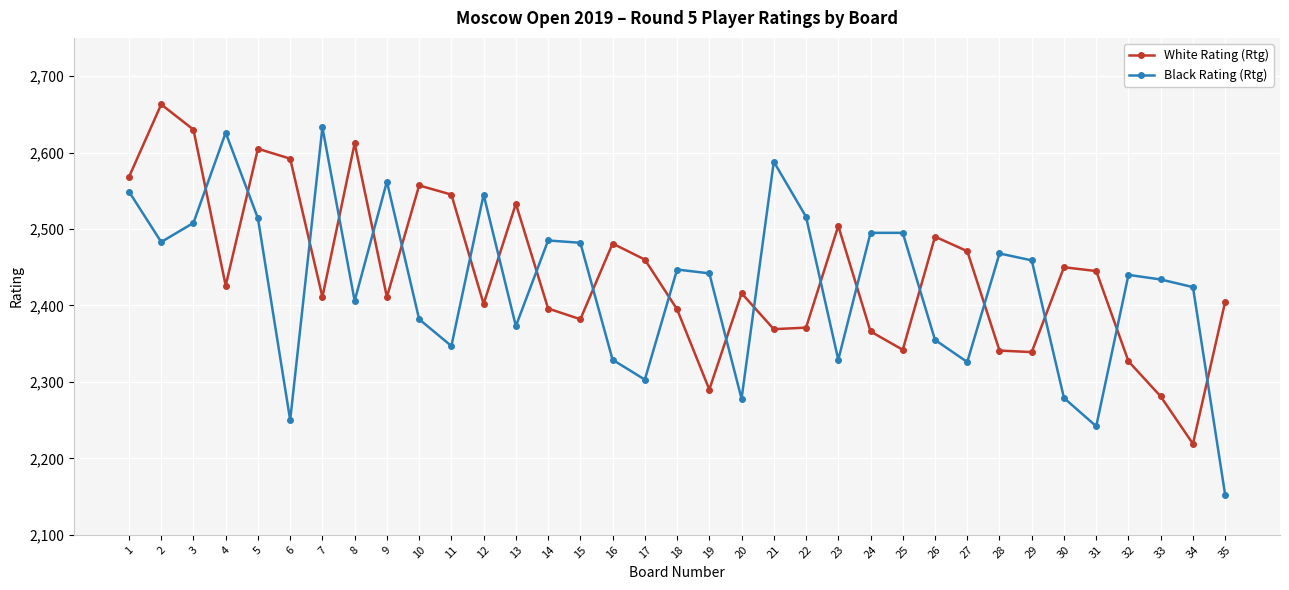

What is the difference between the Black Rating (Rtg) values at 31 and 11?

105